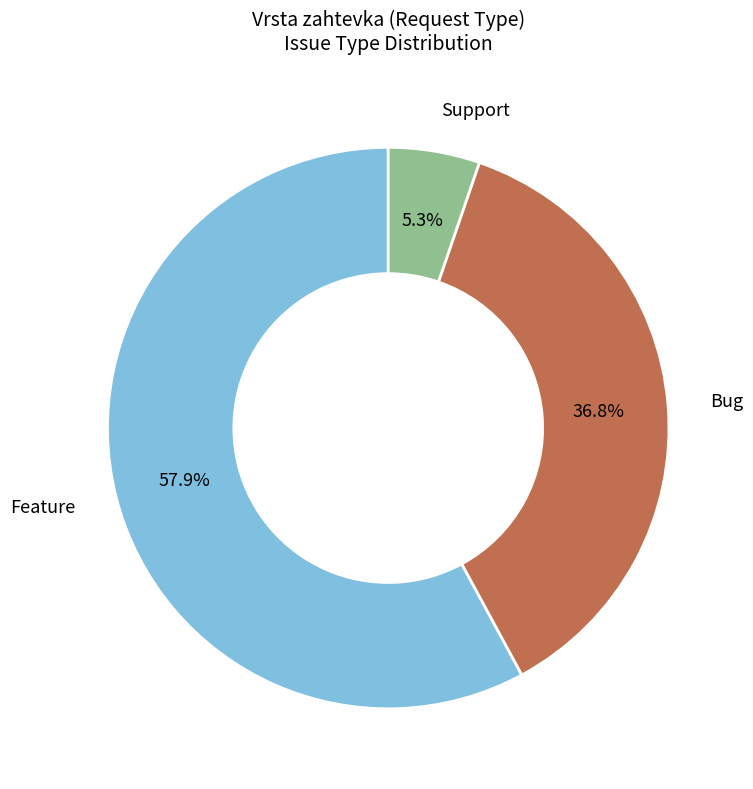

Does any single category account for the majority?

Yes